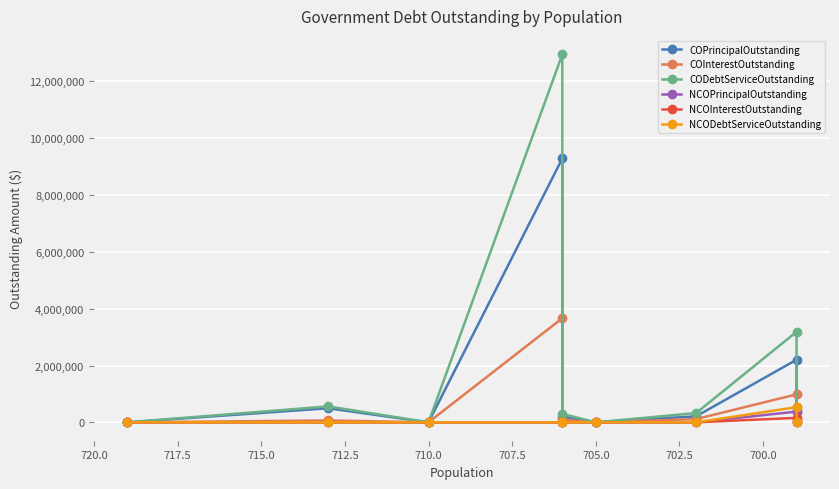

Which series has the largest range (max minus min)?

CODebtServiceOutstanding